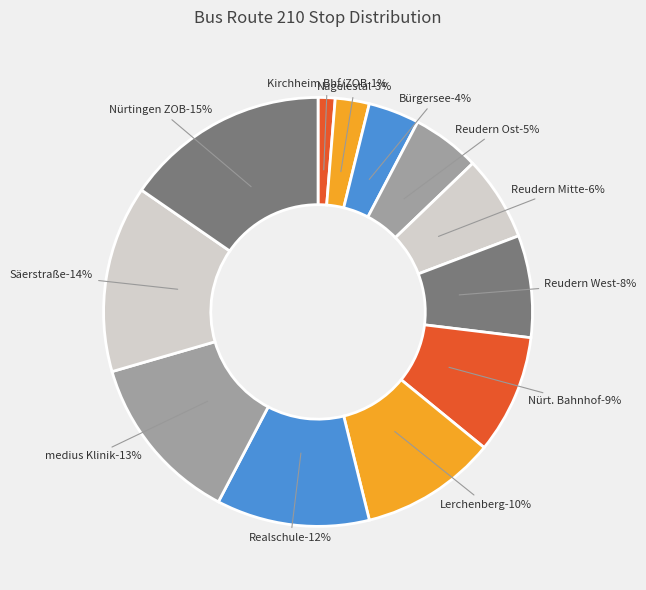

Which slice is the largest?

Nürtingen ZOB